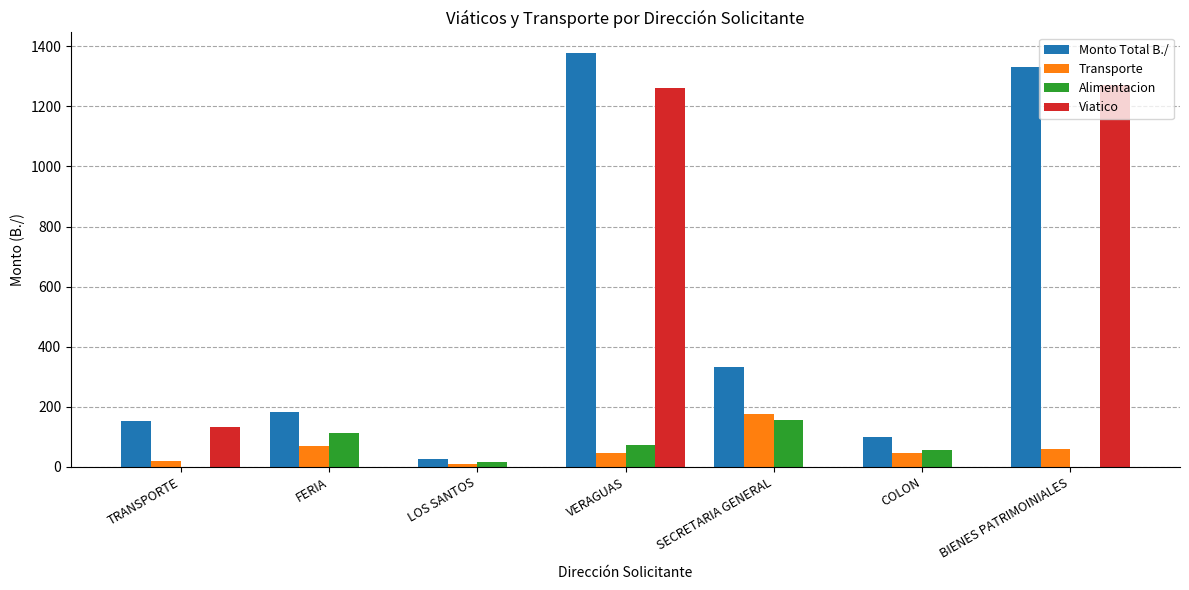

Where is Monto Total B./ nearest to the value 701?

SECRETARIA GENERAL